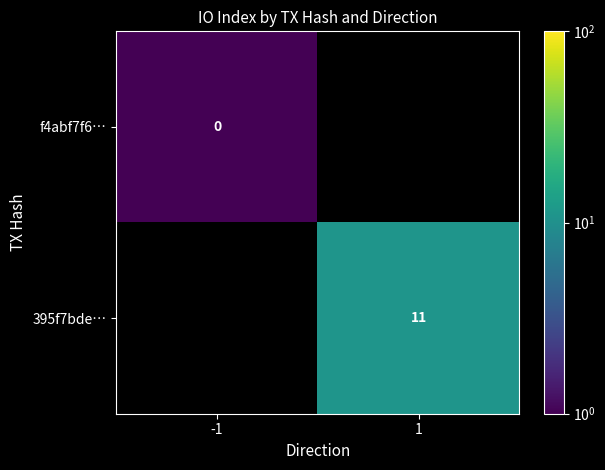

Is it true that 395f7bde… equals 4.5 at 1?

False